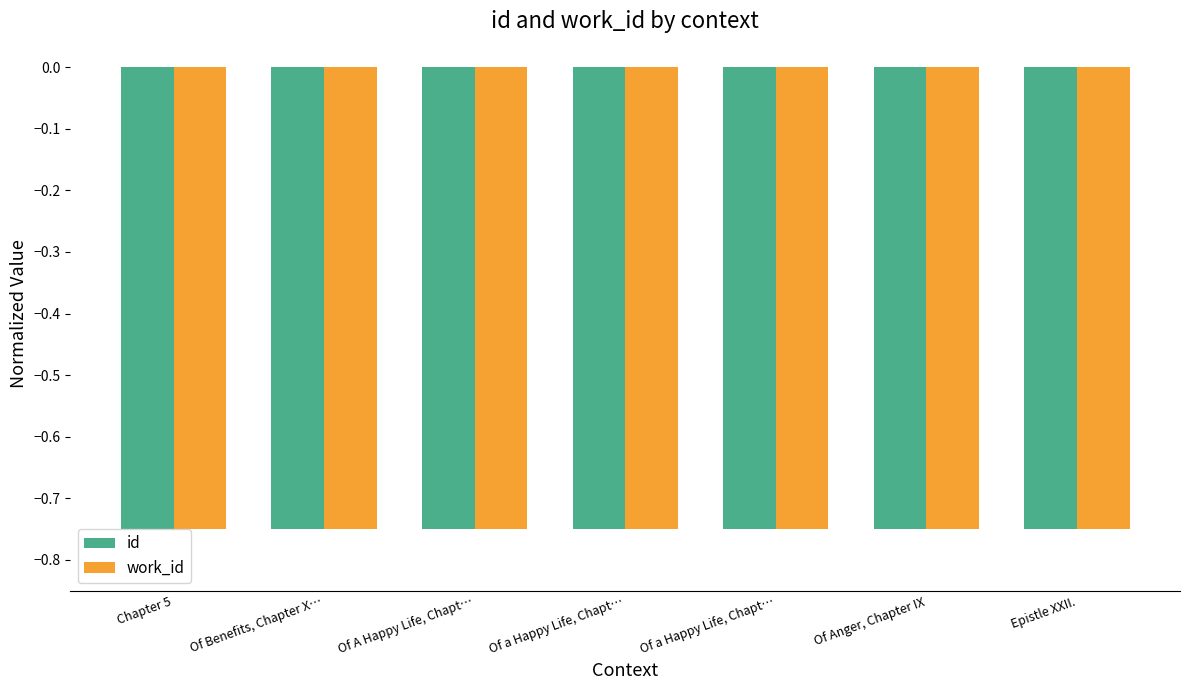

Between Of a Happy Life, Chapt… and Of Anger, Chapter IX, which is larger?

Of a Happy Life, Chapt…